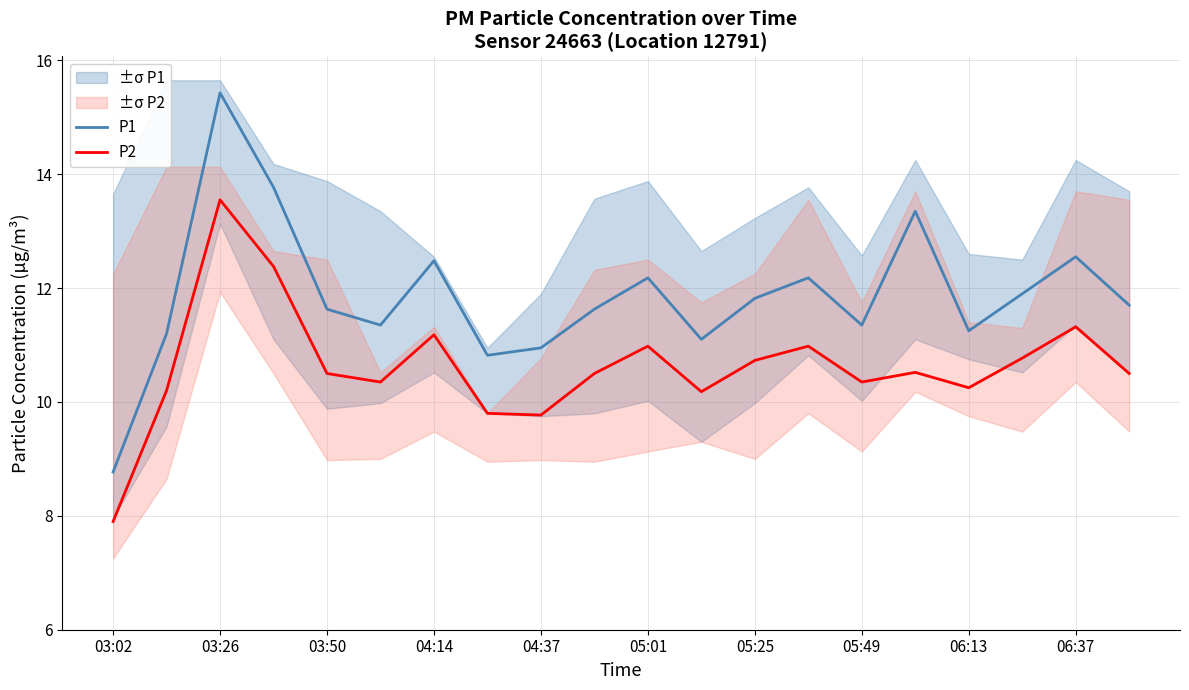

What is the difference between the second highest and minimum values in the P1 series?

5.0